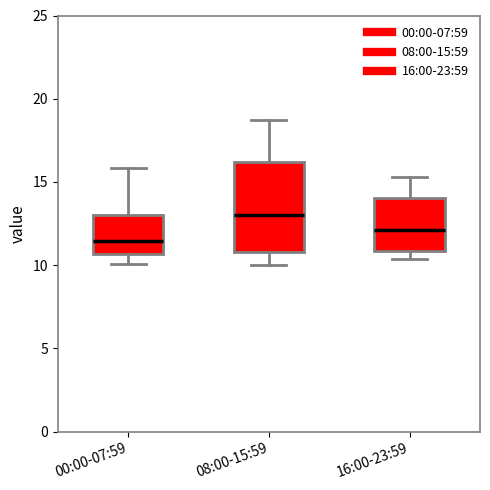

Where is the upper edge of the box for 00:00-07:59 on the y-axis? The values are not printed on the chart, so give them approximately, as read against the axis.

13.0